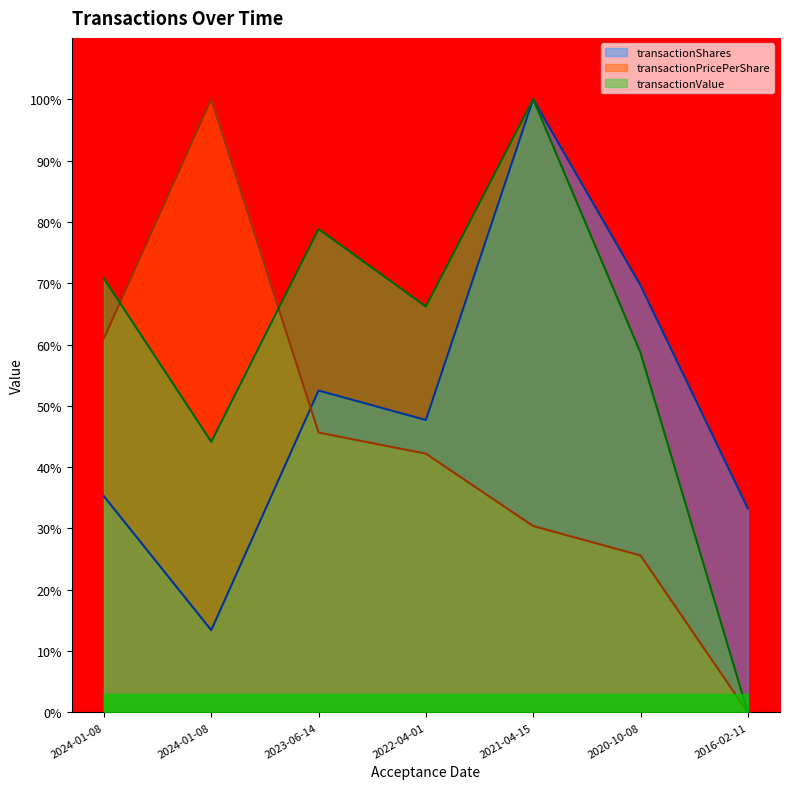

What is the maximum value for transactionValue?

100.0